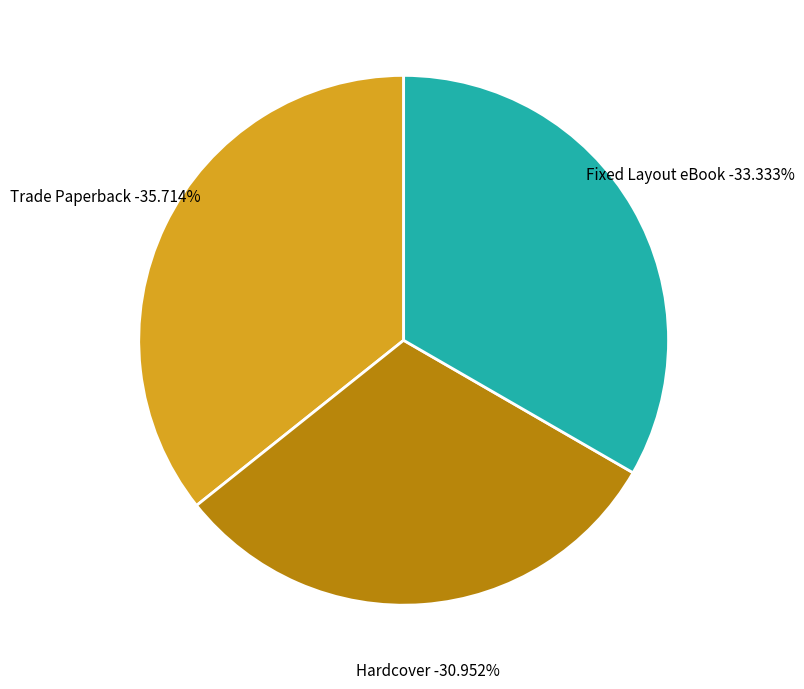

To the nearest percent, what is the combined percentage of Hardcover and Trade Paperback?

67%